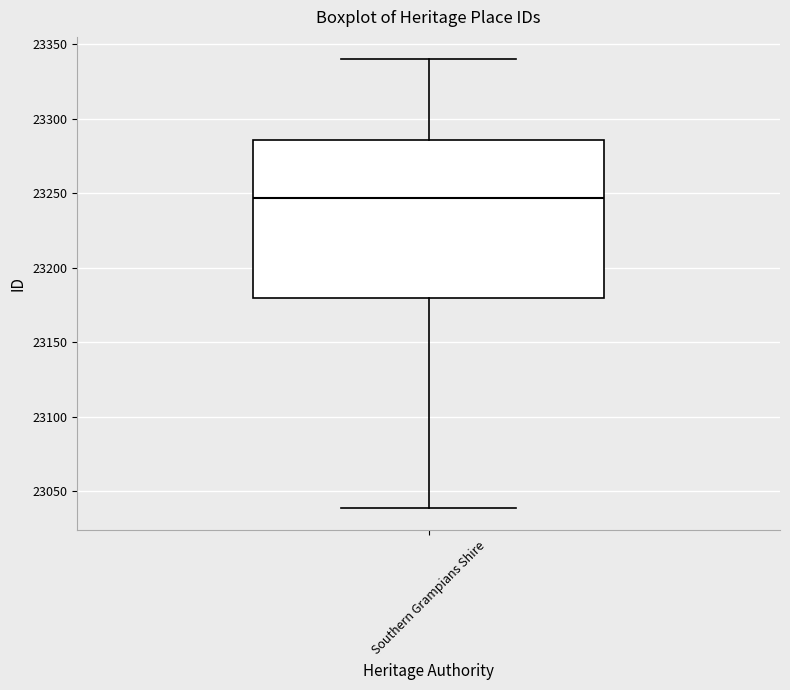

Read this box plot against the y-axis: the position of the median line, the range covered by the box, and the ends of both whiskers. The values are not printed on the chart, so give them approximately, as read against the axis.

median 23245, box 23180 to 23285, whiskers 23040 to 23340